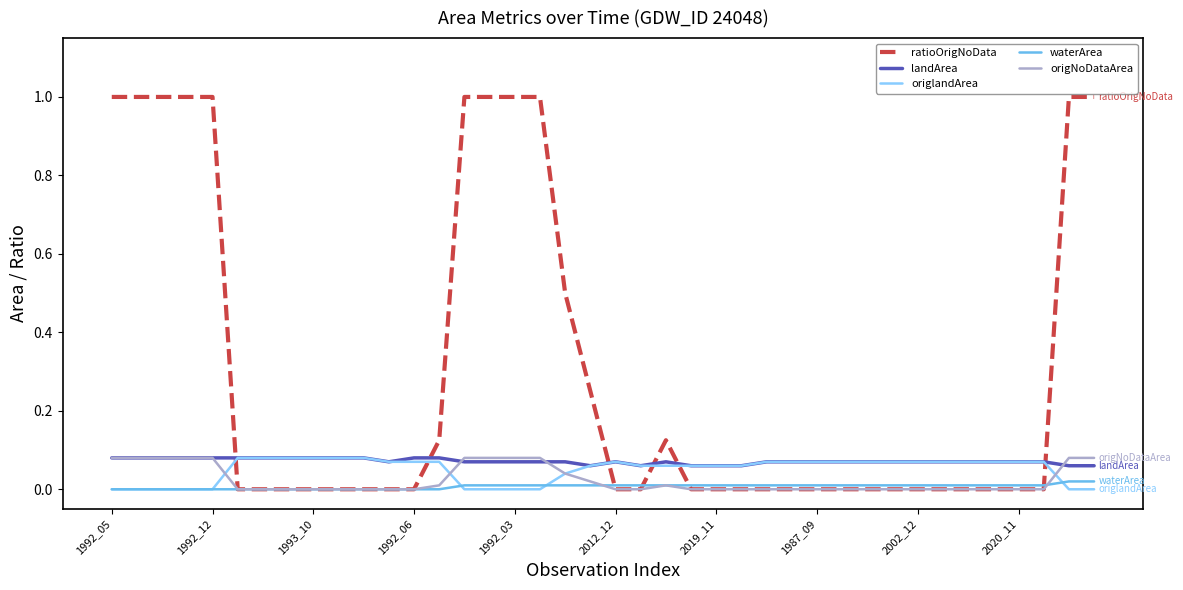

Which series has the largest range (max minus min)?

ratioOrigNoData